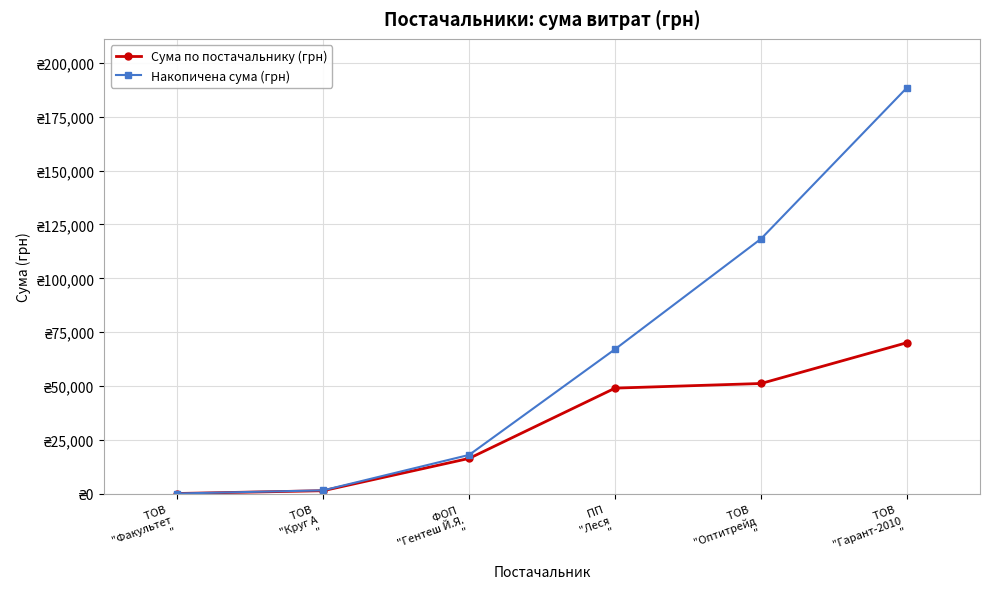

Which series has the widest spread of values?

Накопичена сума (грн)